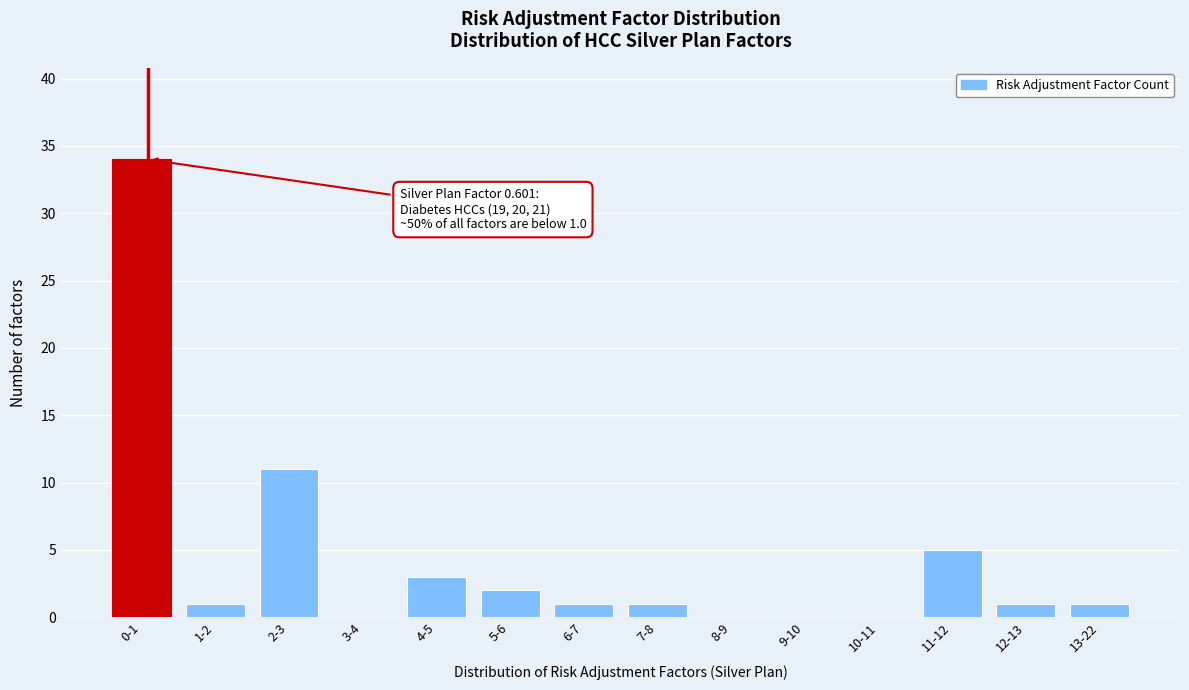

Reading right to left, list all the values displayed in this chart.

13-22=1	12-13=1	11-12=5	10-11=0	9-10=0	8-9=0	7-8=1	6-7=1	5-6=2	4-5=3	3-4=0	2-3=11	1-2=1	0-1=34